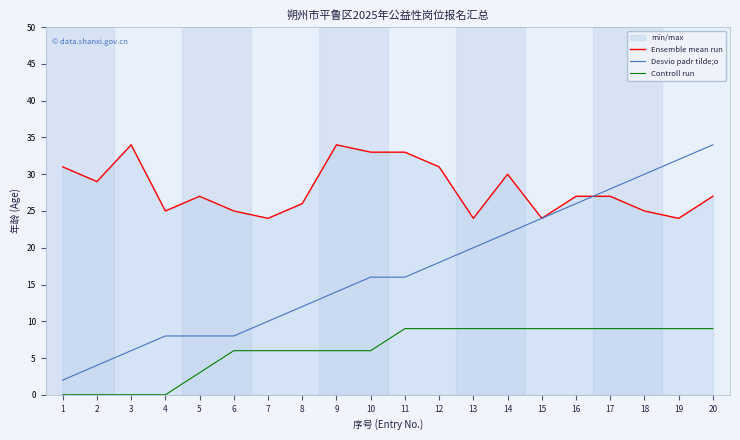

How many distinct data groups are displayed?

3